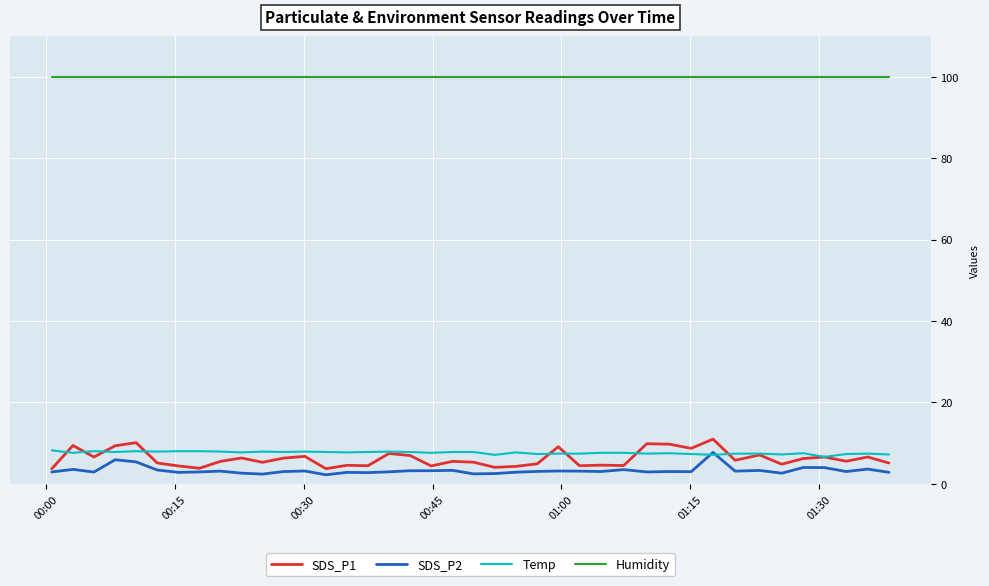

True or false: Temp and Humidity intersect in this chart.

False